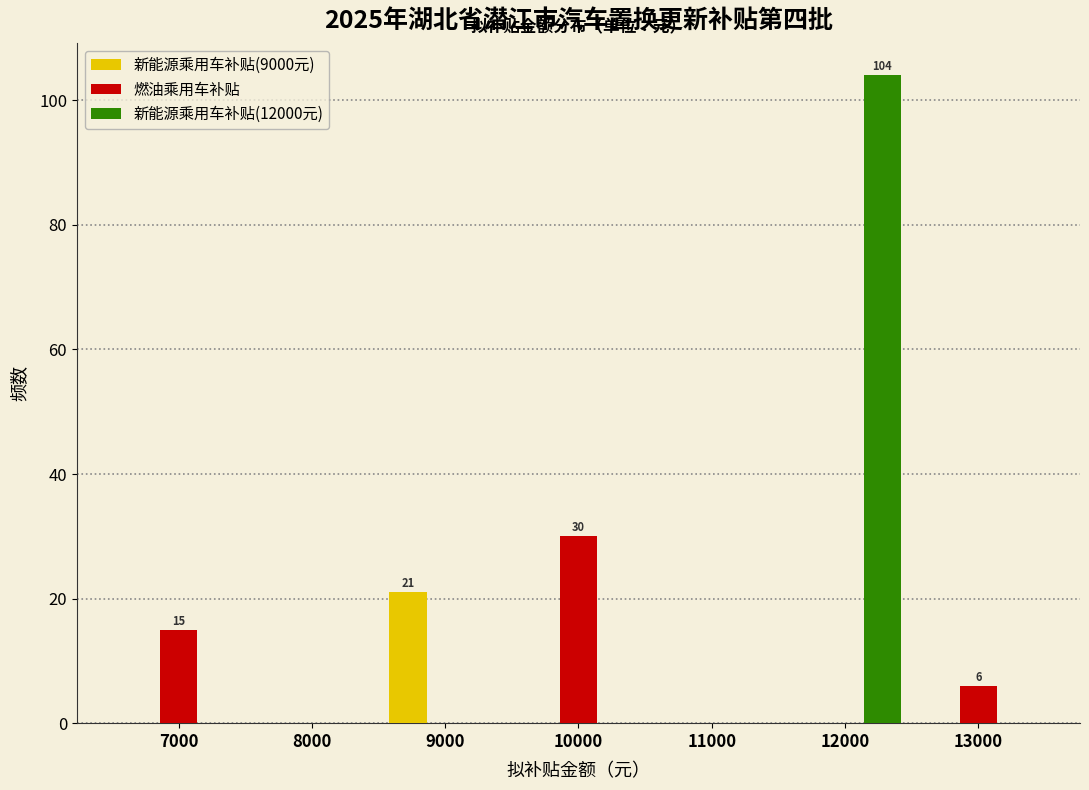

Reading left to right, list all the values displayed in this chart.

新能源乘用车补贴(9000元): 7000=0	8000=0	9000=21	10000=0	11000=0	12000=0	13000=0
燃油乘用车补贴: 7000=15	8000=0	9000=0	10000=30	11000=0	12000=0	13000=6
新能源乘用车补贴(12000元): 7000=0	8000=0	9000=0	10000=0	11000=0	12000=104	13000=0